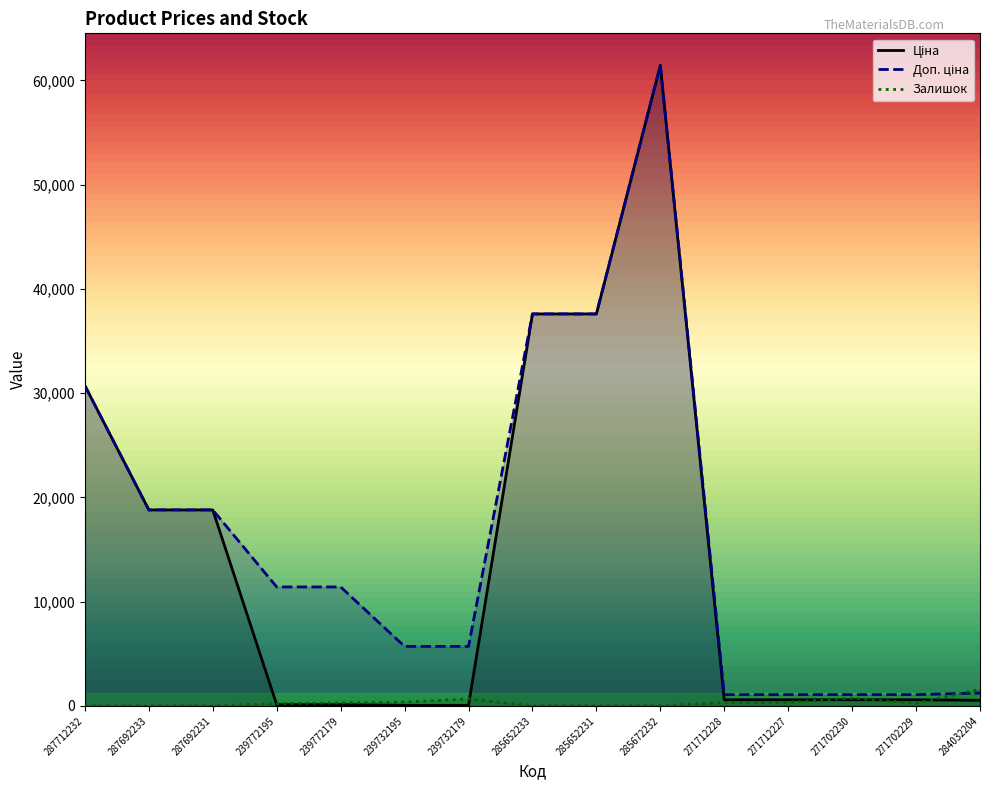

What is the sum of all Доп. ціна values?

244724.3